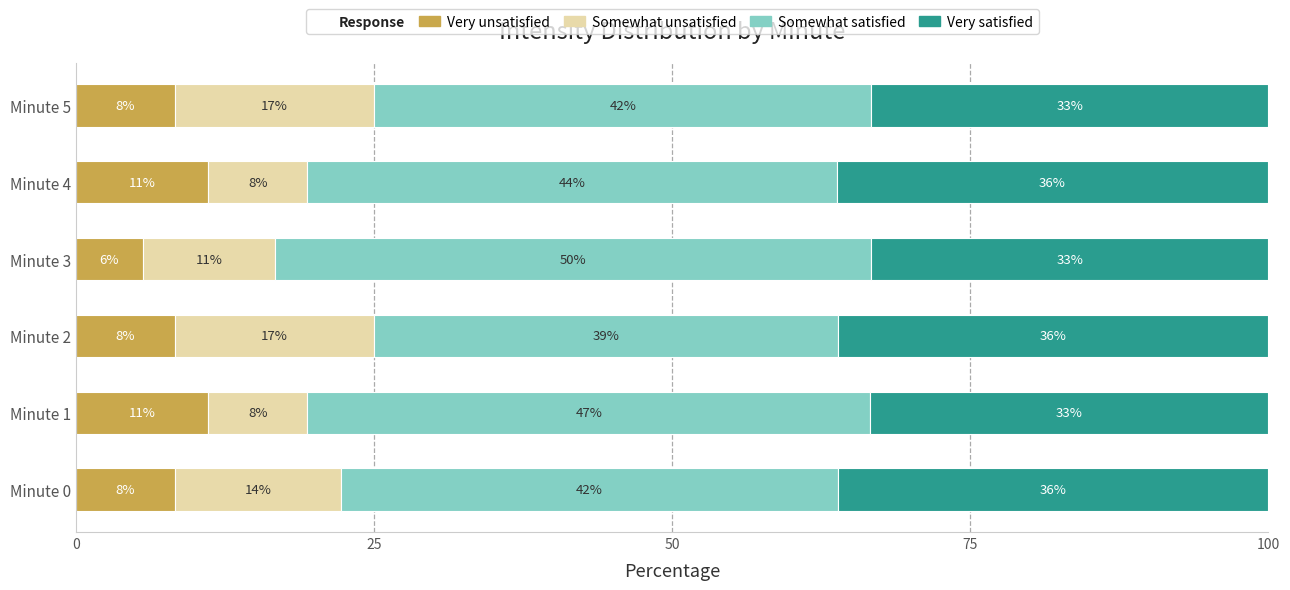

At how many categories does at least one series exceed 14?

6